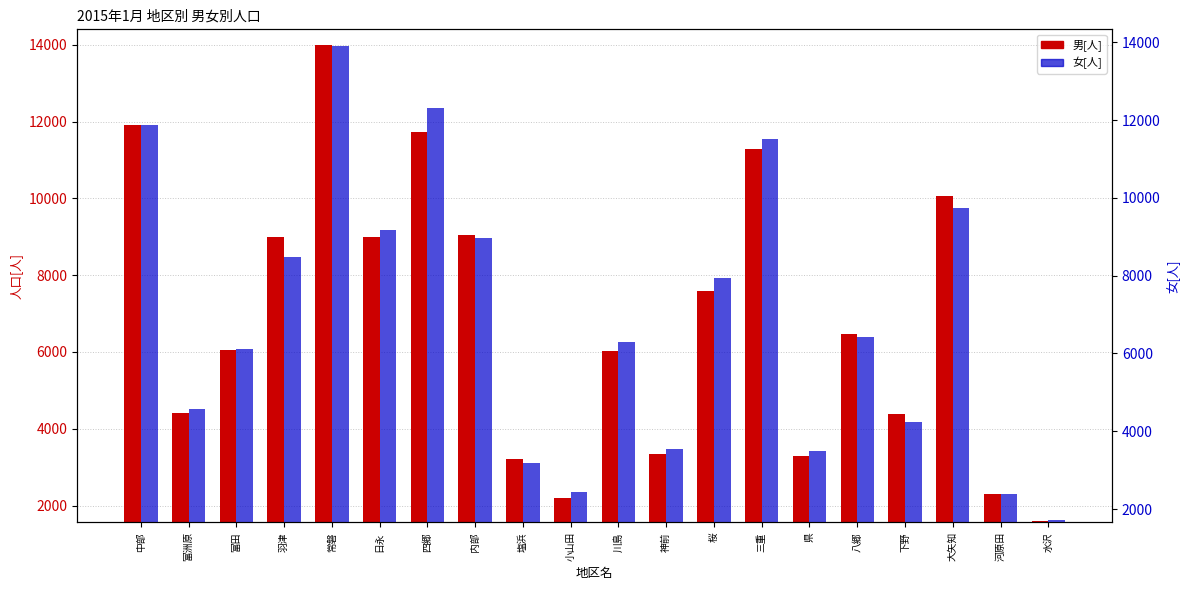

What are all the series names shown in the legend?

男[人], 女[人]